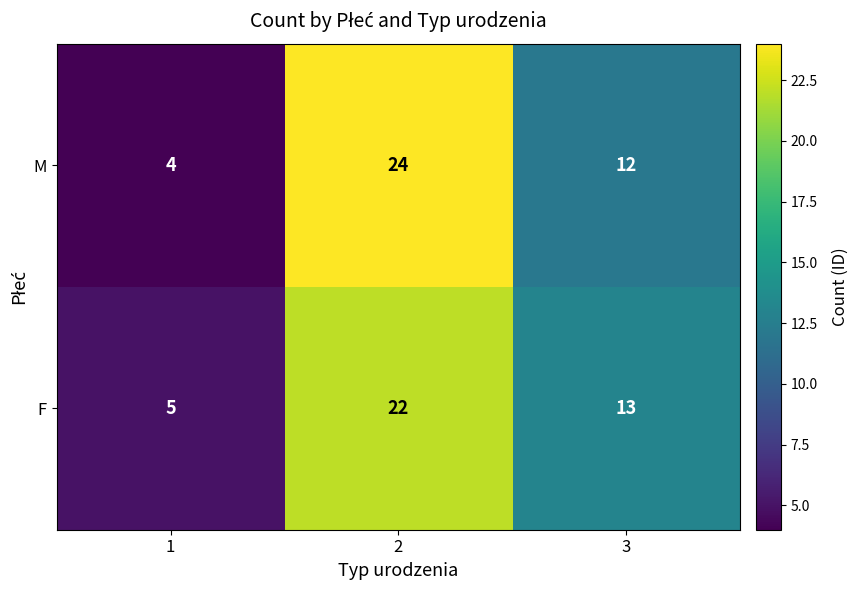

At which category does the chart reach its minimum across all series?

1